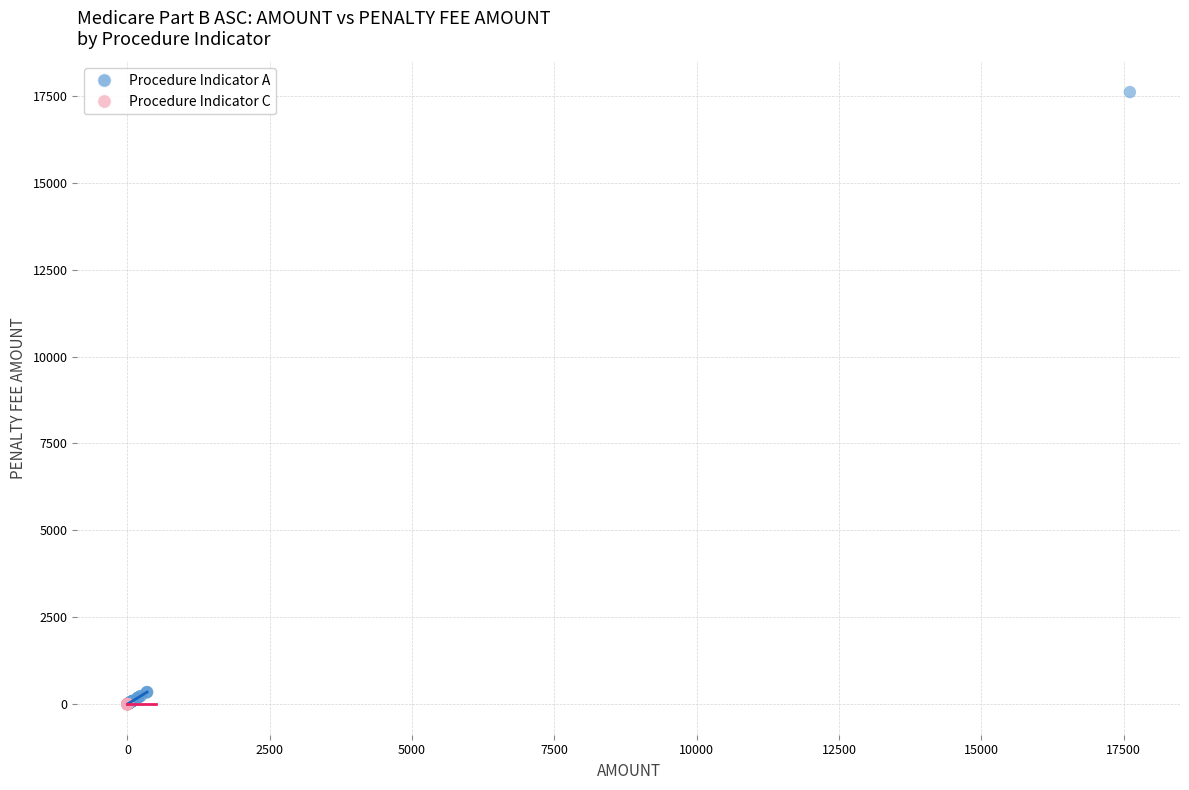

Which series contains the highest Y value?

Procedure Indicator A